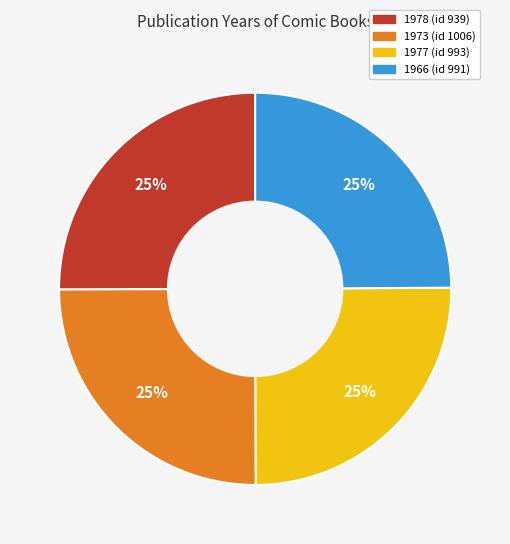

Does 1973 (id 1006) represent more than half of the total?

No